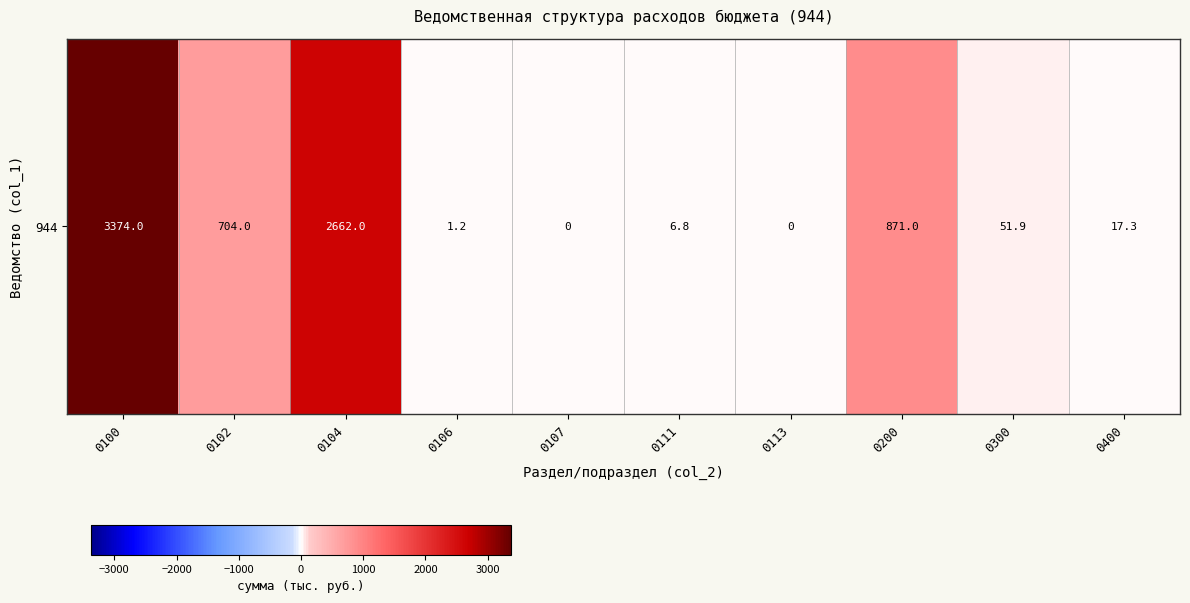

At which label is the value closest to 1686?

0200